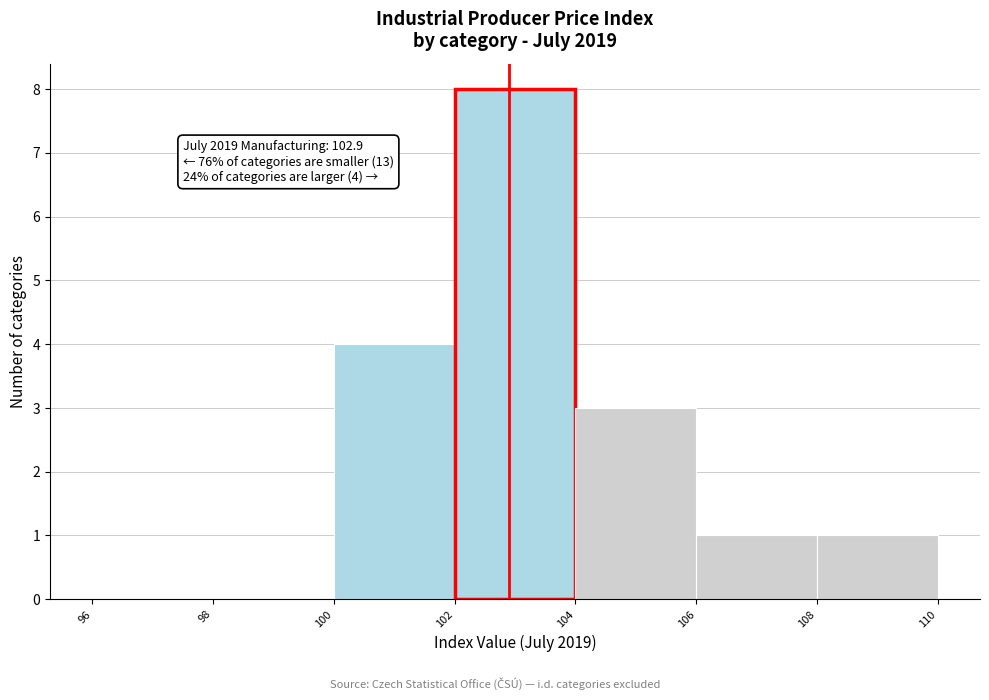

Over which range of the x-axis is the bar tallest?

102 to 104